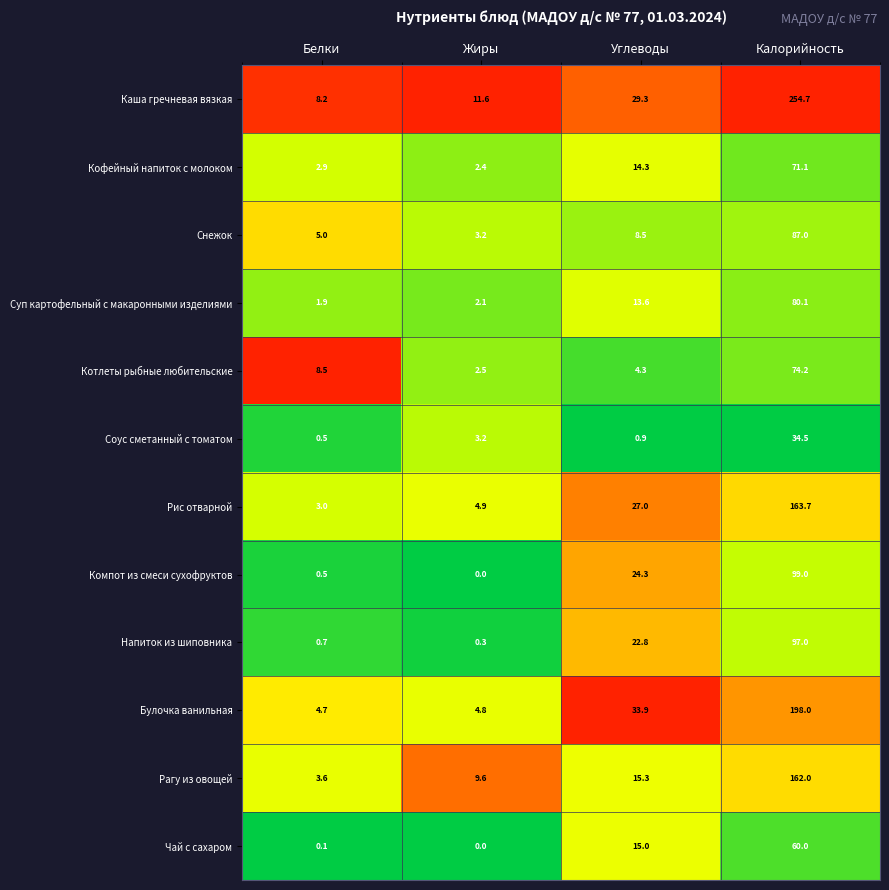

At which category is the sum across all series the highest?

Калорийность